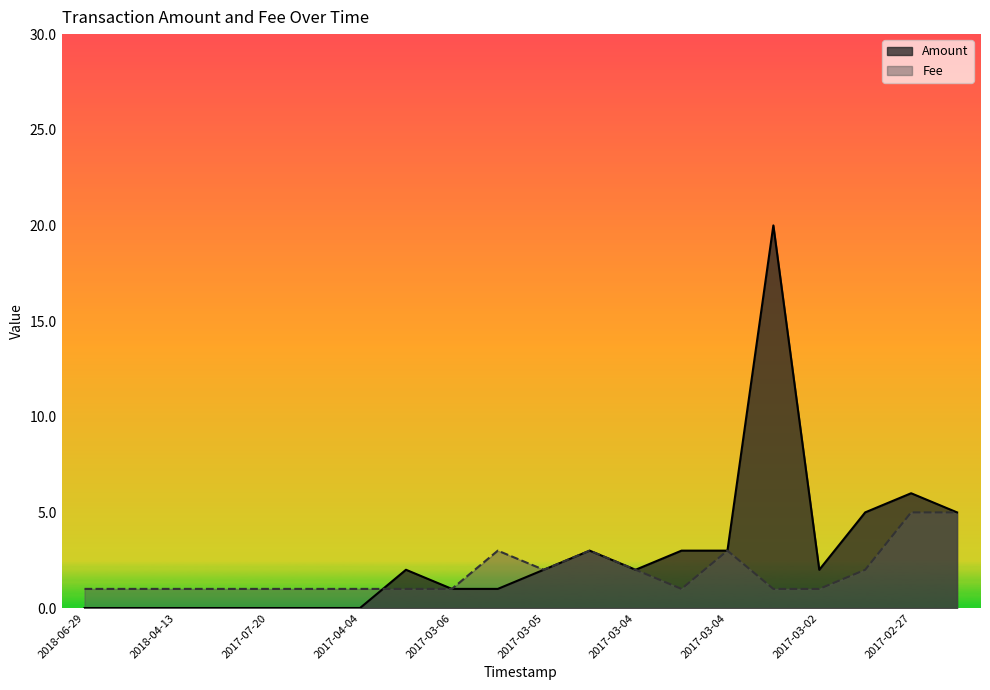

How many times do Fee and Amount cross each other?

1